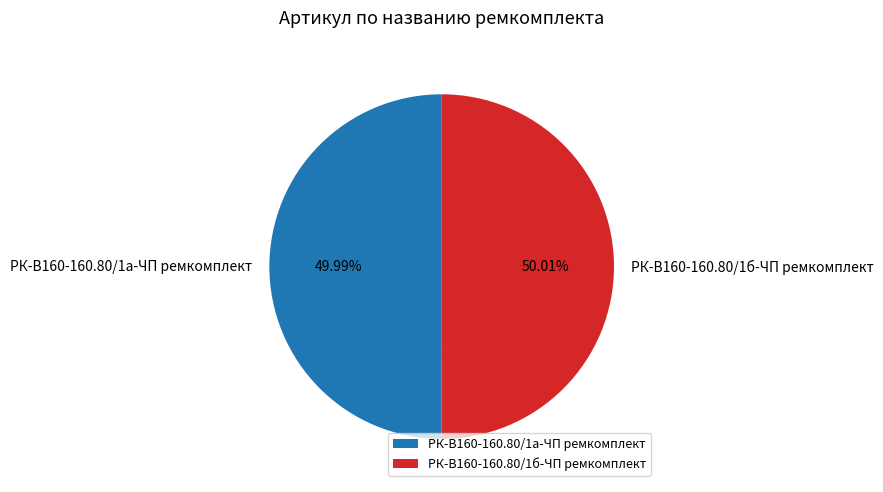

Is there any slice that represents more than half of the pie?

Yes